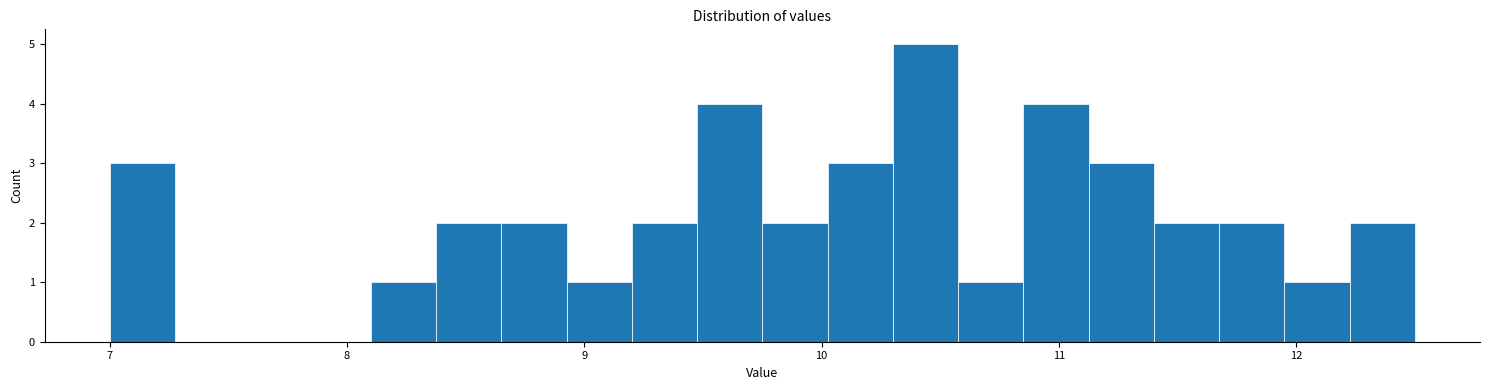

Around what value on the x-axis is the tallest bar? Give the approximate position of its centre, as read against the axis.

10.4